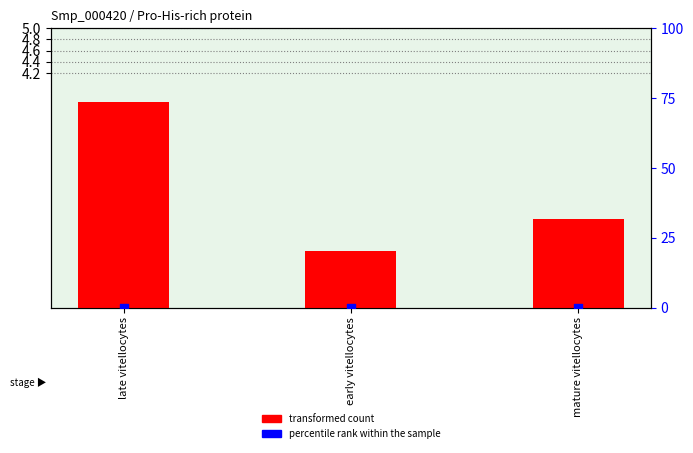

Is the value of transformed count at mature vitellocytes greater than the value of percentile rank within the sample at late vitellocytes?

Yes